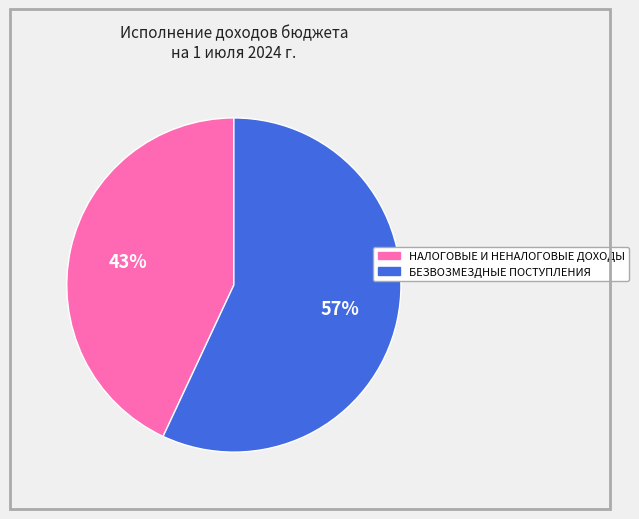

Combined, do НАЛОГОВЫЕ И НЕНАЛОГОВЫЕ ДОХОДЫ and БЕЗВОЗМЕЗДНЫЕ ПОСТУПЛЕНИЯ account for over 50%?

Yes